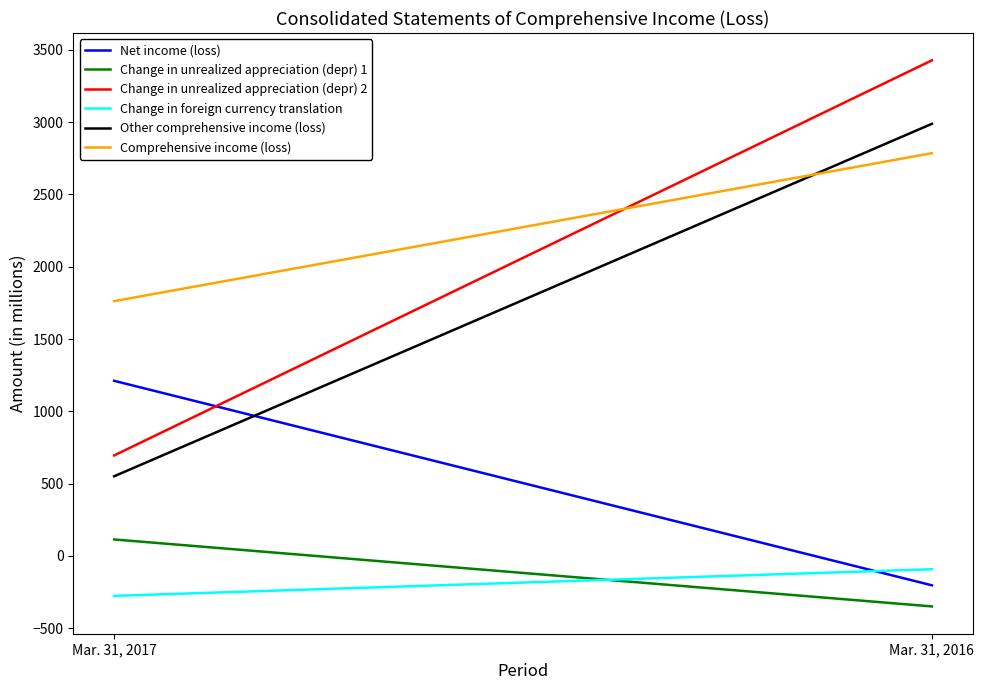

The value of Other comprehensive income (loss) at Mar. 31, 2016 is 2988. True or false?

True